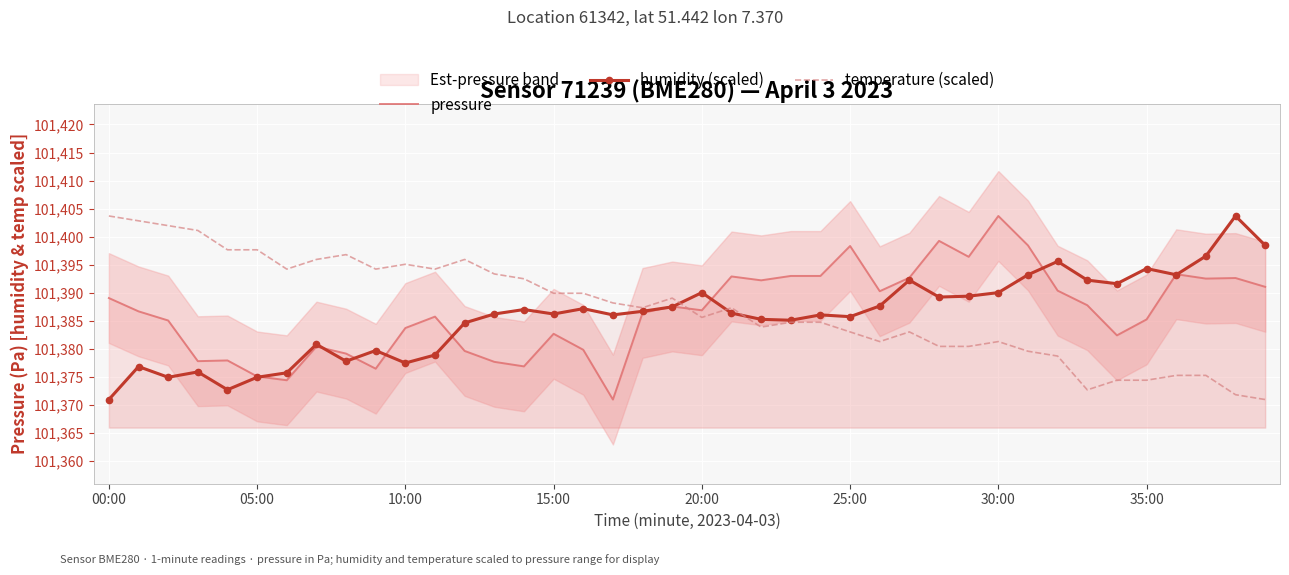

Which series has the largest range (max minus min)?

pressure